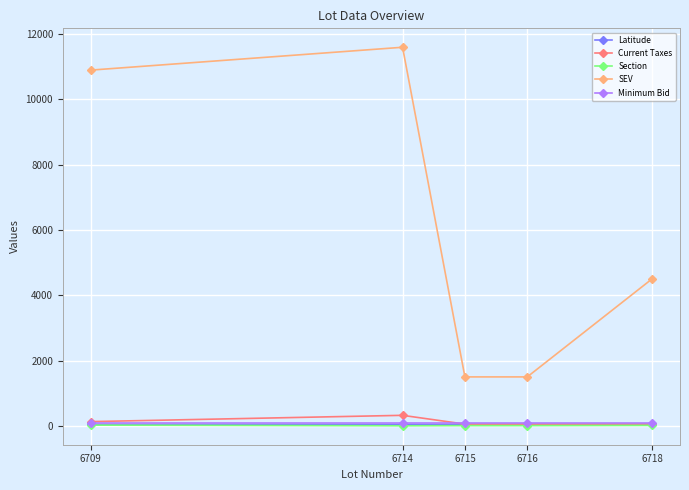

What is the greatest value displayed?

11600.0